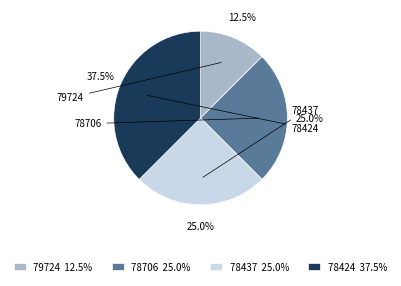

Does any single category account for the majority?

No